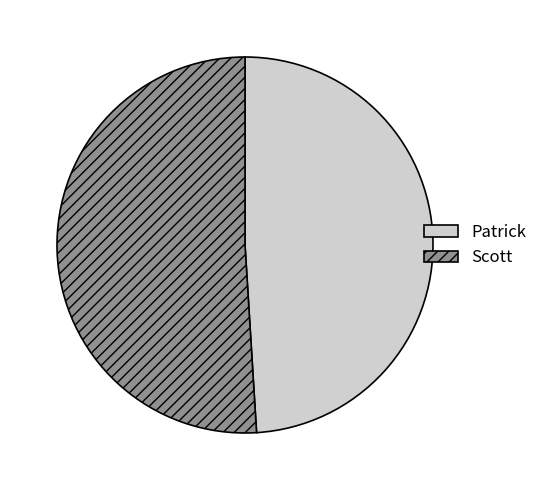

True or false: Scott accounts for 51% of the total.

True